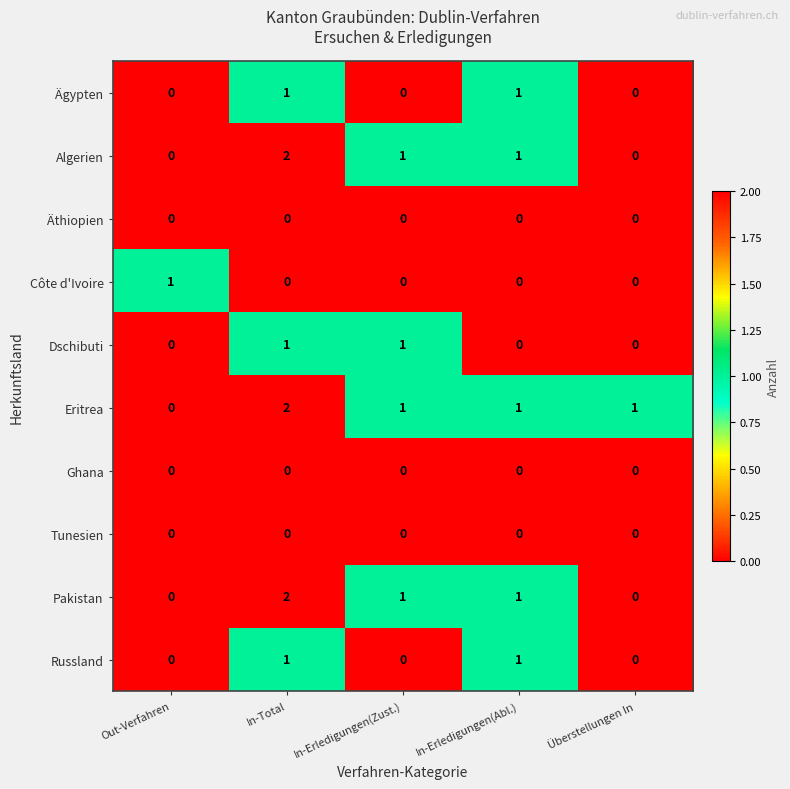

Count the number of data series in this chart.

10